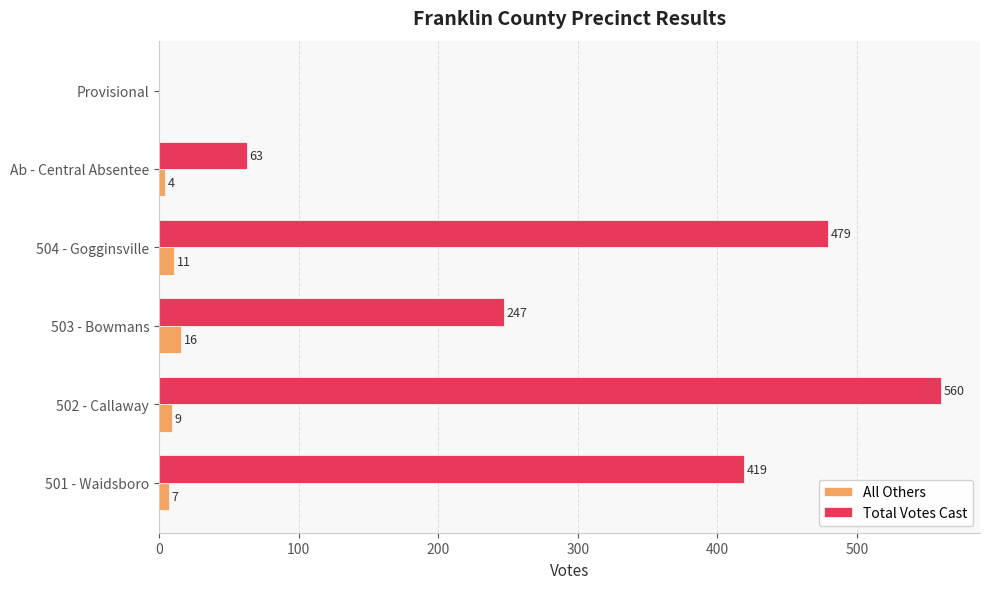

What is the maximum value for Total Votes Cast?

560